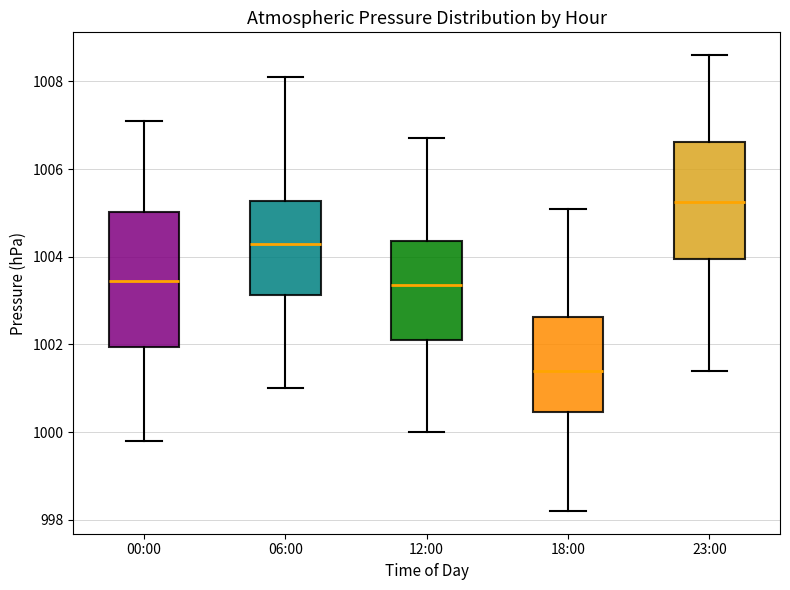

Which box is the tallest, from its lower edge to its upper edge?

00:00